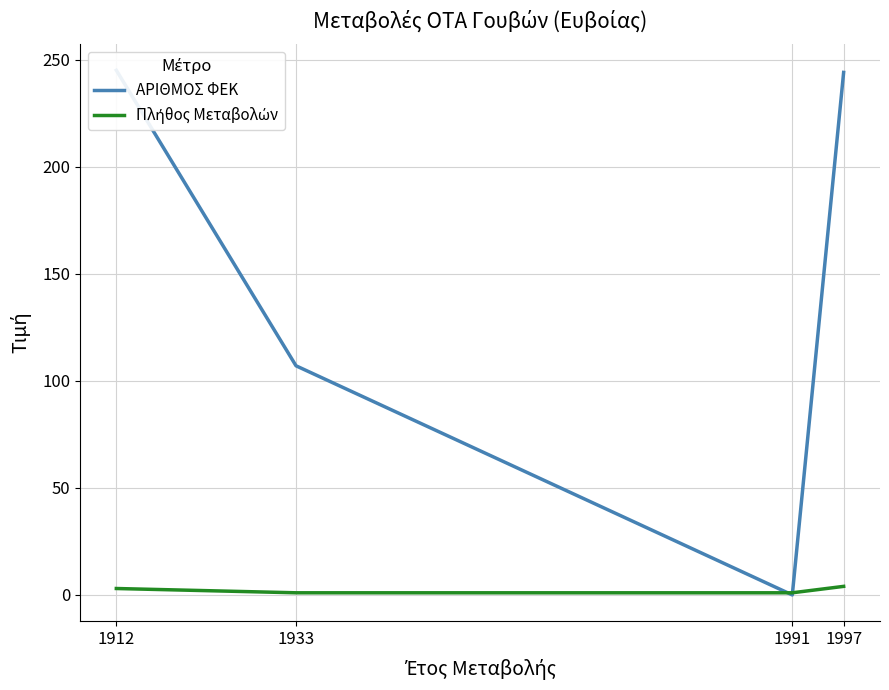

List the series in order of their peak value, highest first.

ΑΡΙΘΜΟΣ ΦΕΚ, Πλήθος Μεταβολών